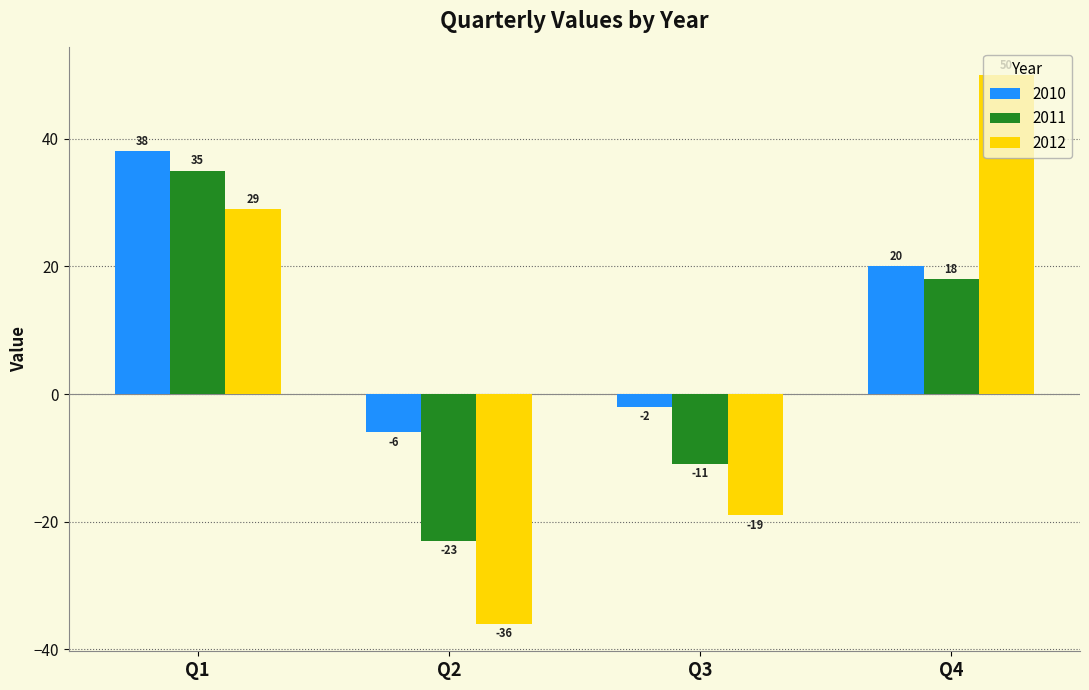

List the labels in order of 2011 value, smallest first.

Q2, Q3, Q4, Q1